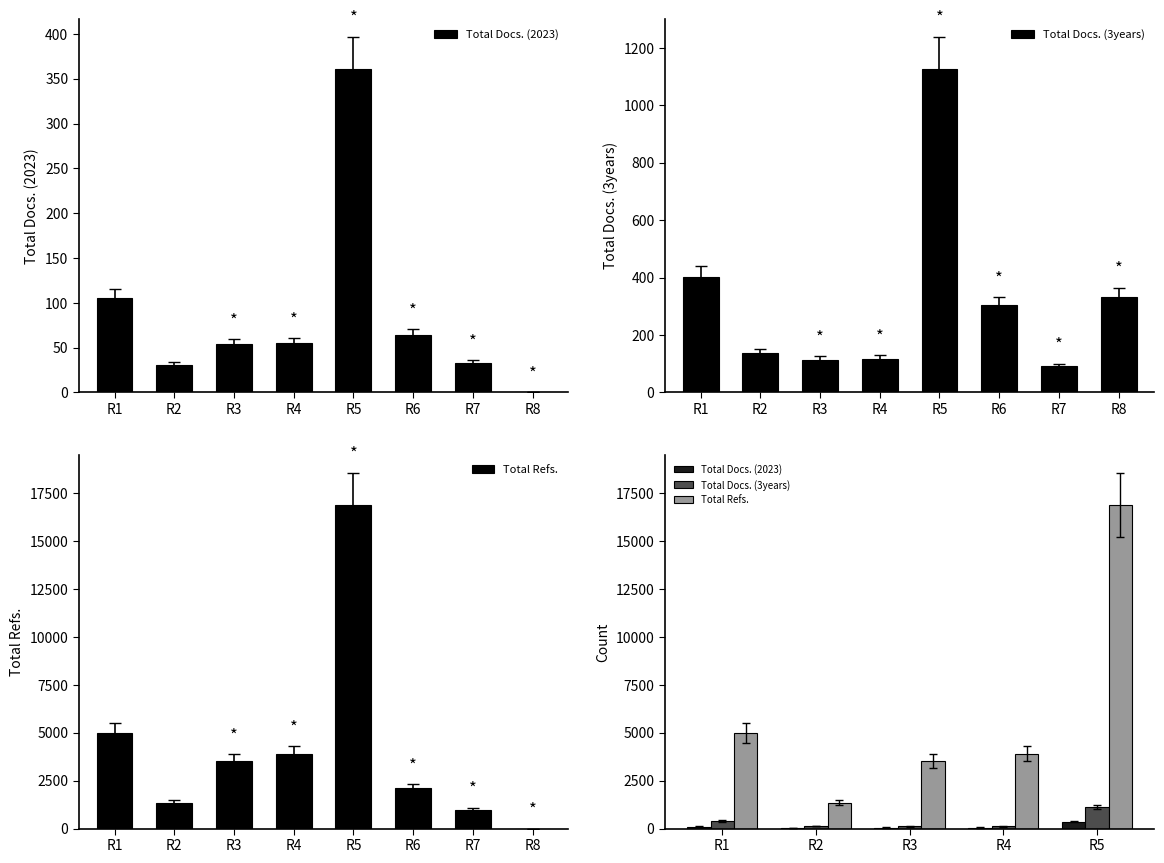

What is the average value of the Total Docs. (3years) series?

380